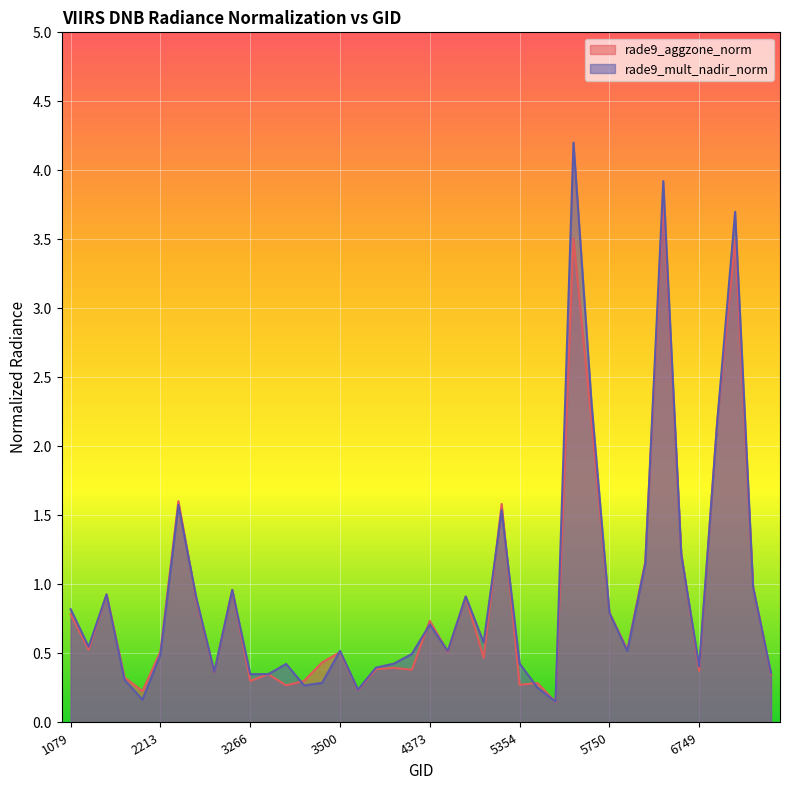

Rank the series by their average value, from lowest to highest.

rade9_aggzone_norm, rade9_mult_nadir_norm